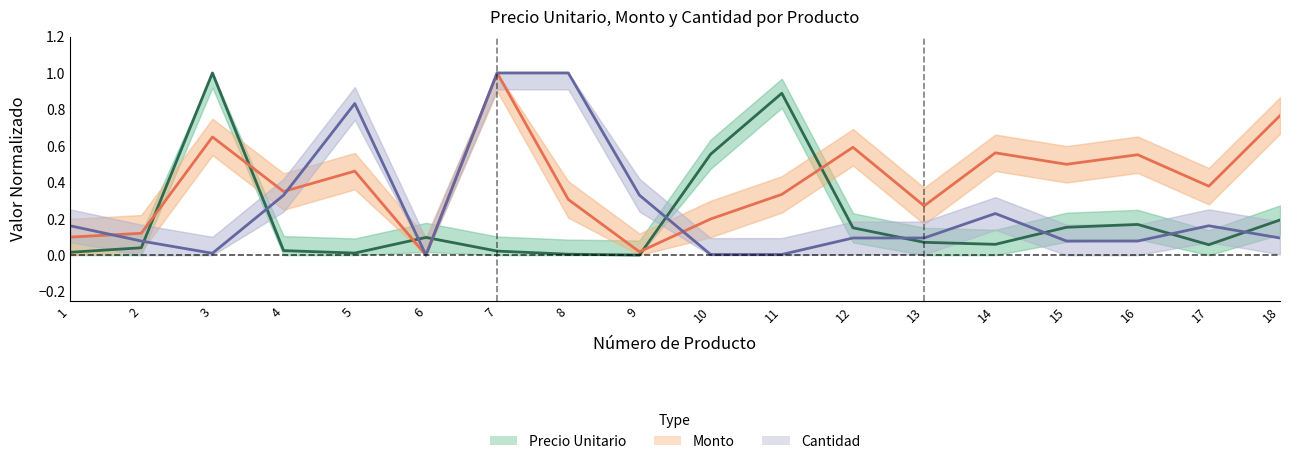

How many interior local valleys does the Monto series have?

6